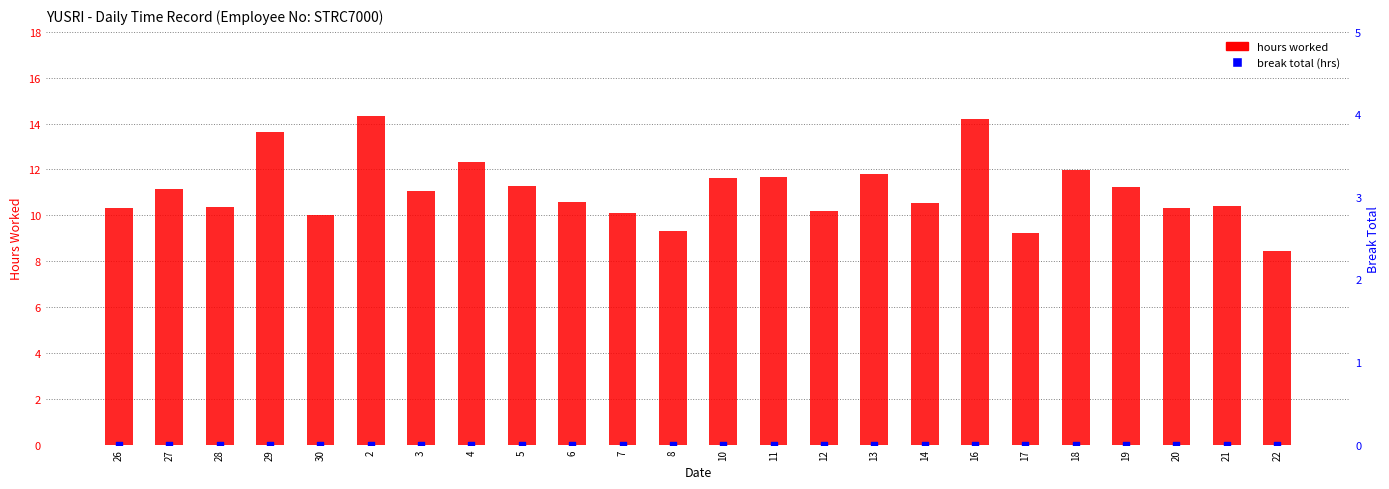

At which category is the sum across all series the highest?

2